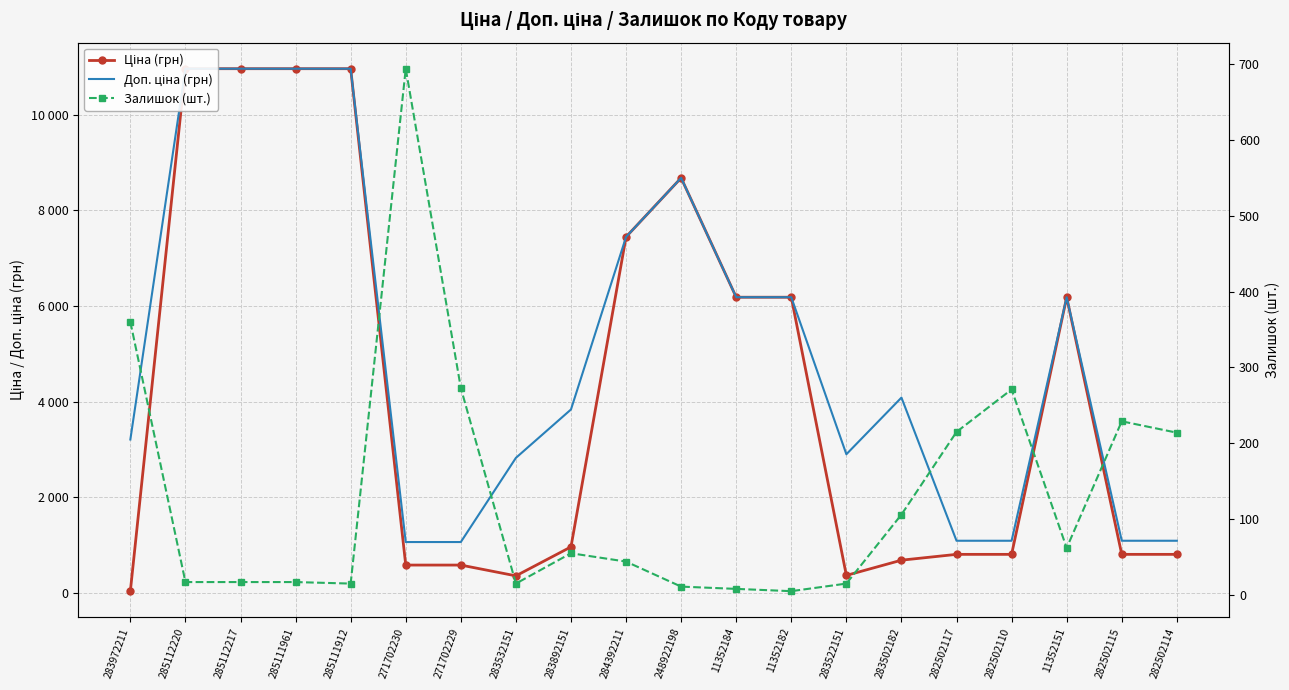

What position from the left is 283972211?

1